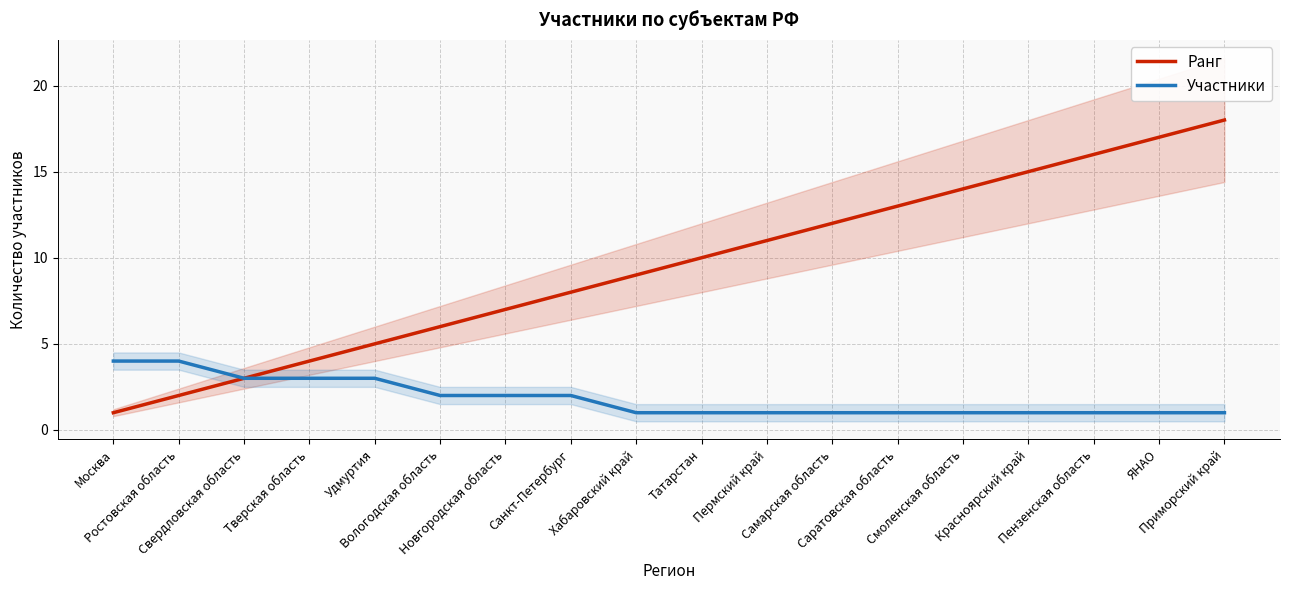

What is the value of the Участники point at the 15th from the left?

1